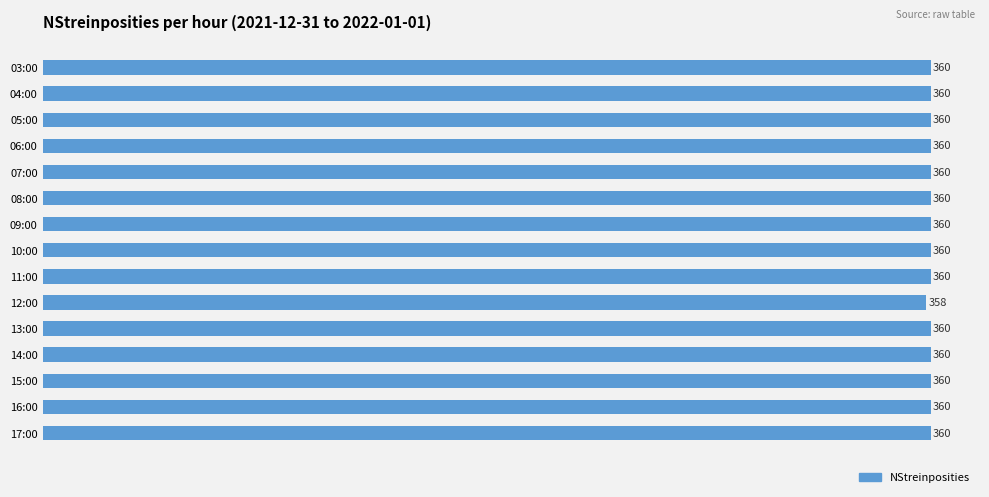

What is the label of the 15th bar from the top?

17:00